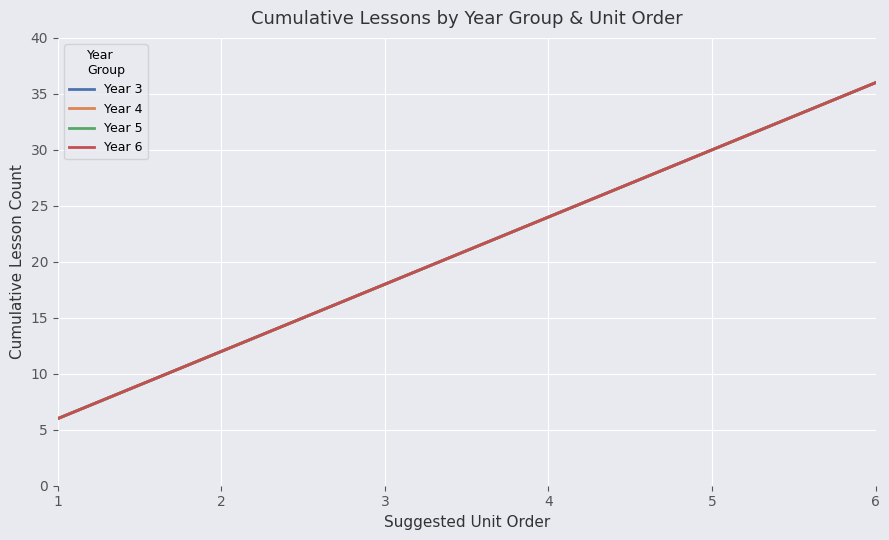

True or false: Year 5 has a value of 24 at 4.

True